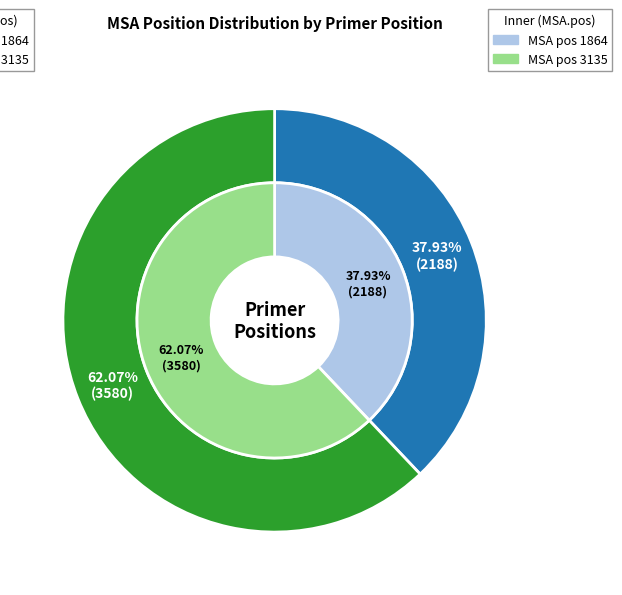

What percentage is NOT represented by 1864?

62.1%